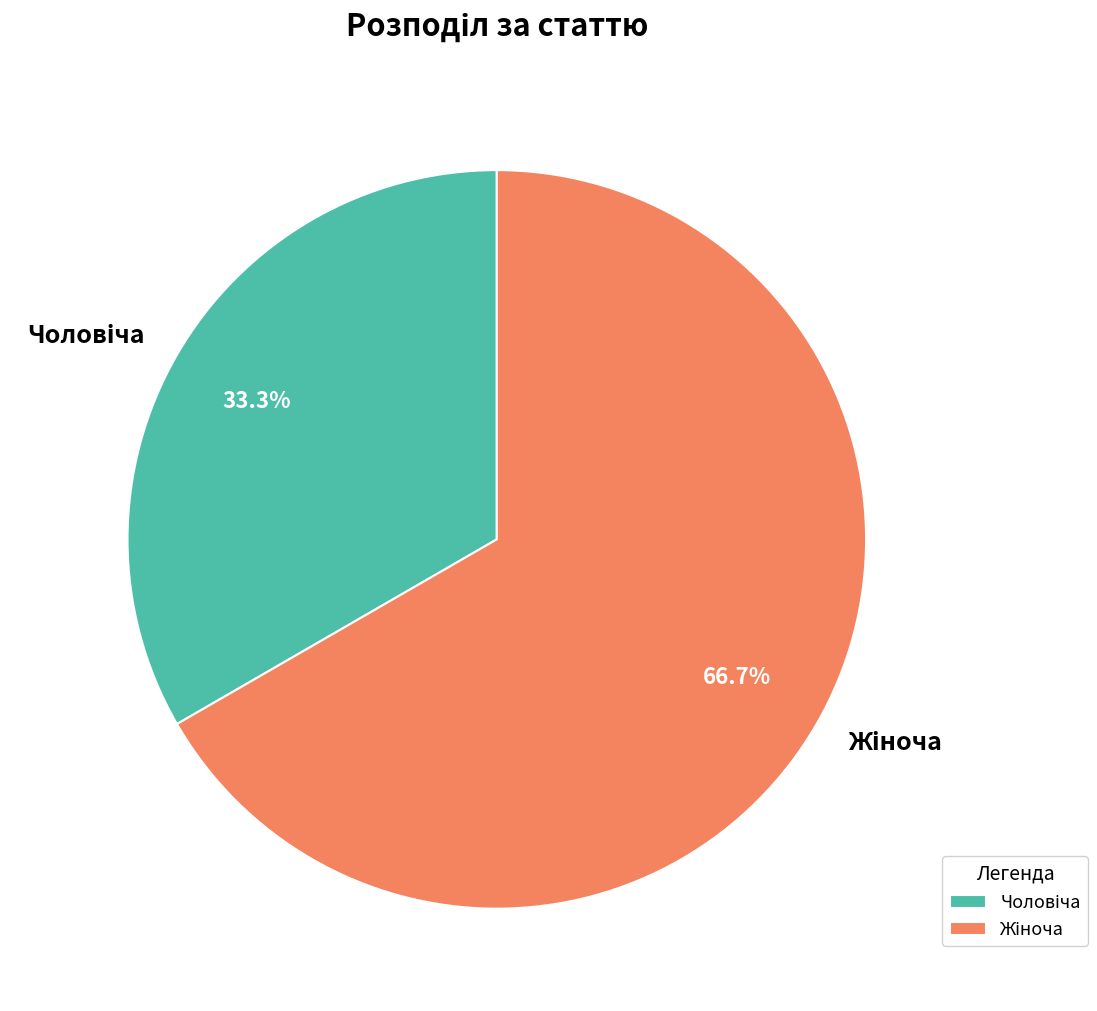

Is there any slice that represents more than half of the pie?

Yes